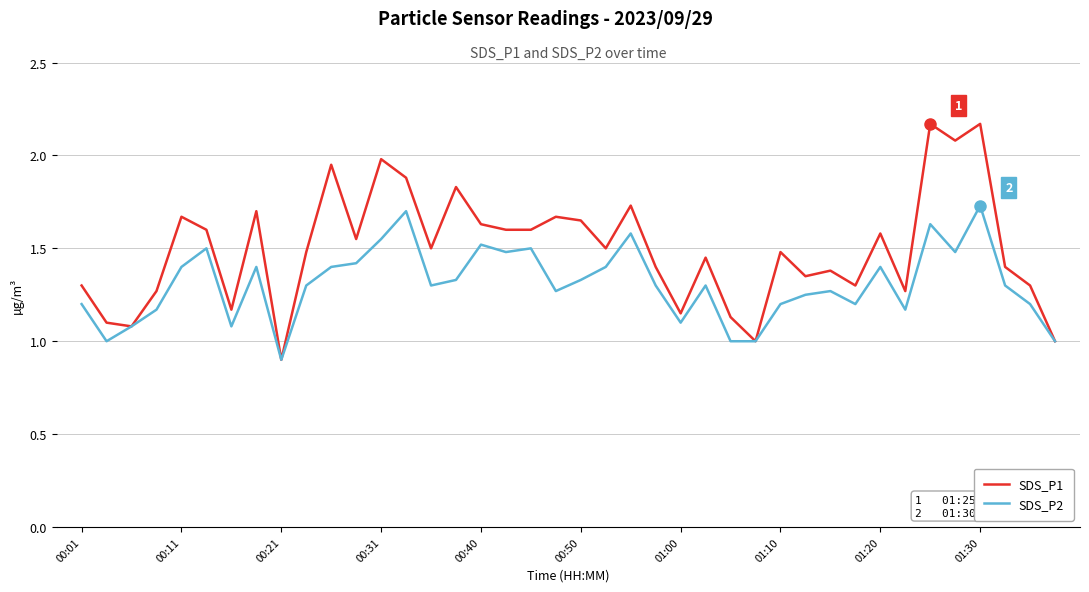

Which series has the widest spread of values?

SDS_P1